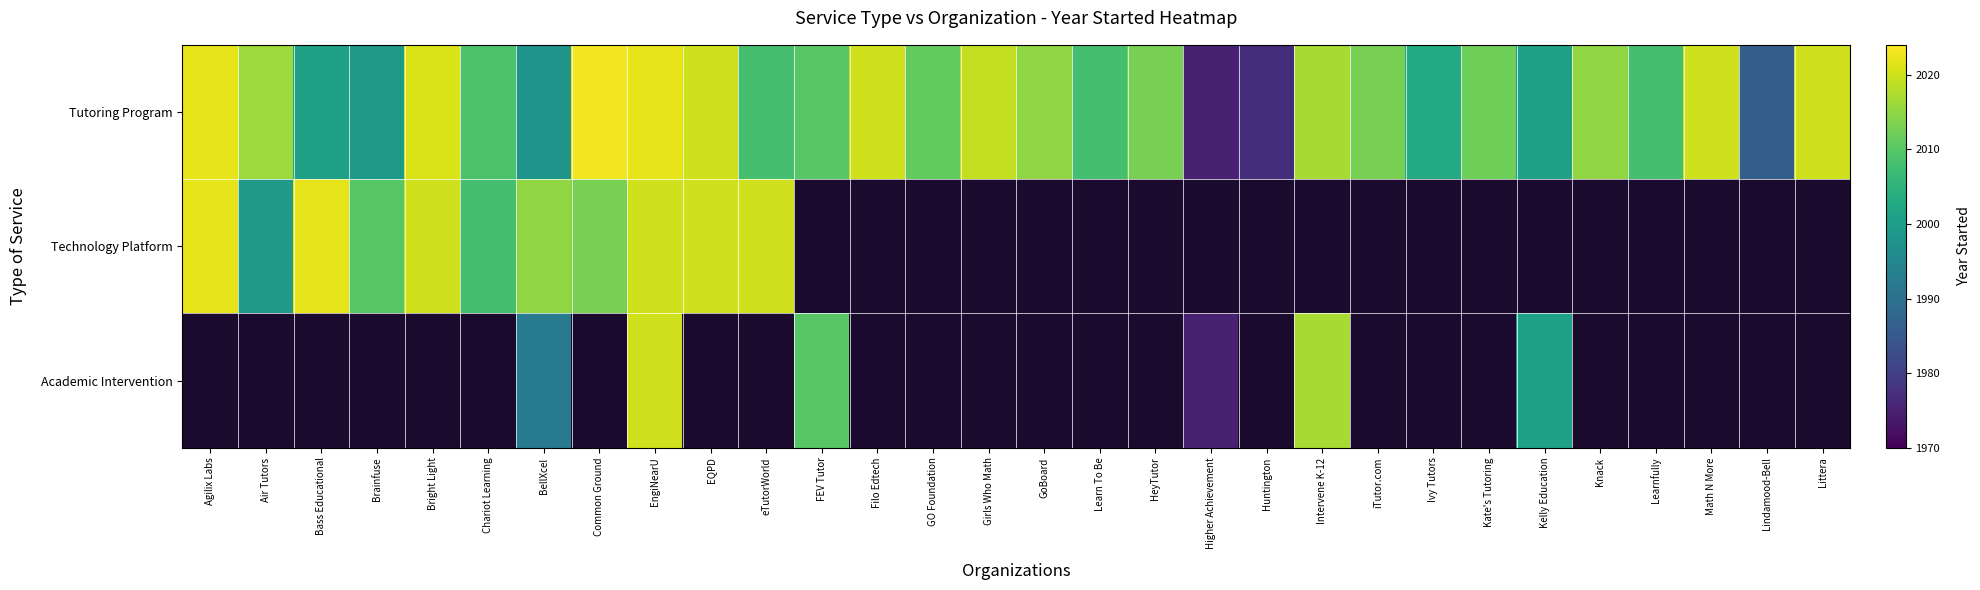

Count the number of data series in this chart.

3